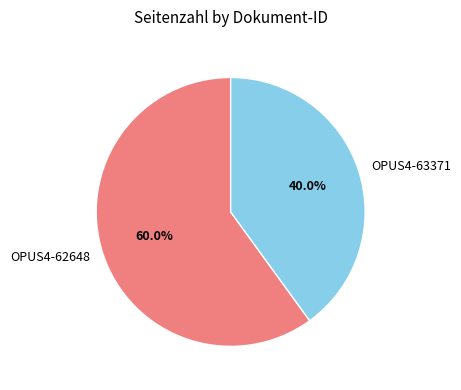

What is the total percentage of OPUS4-63371 and OPUS4-62648?

100.0%